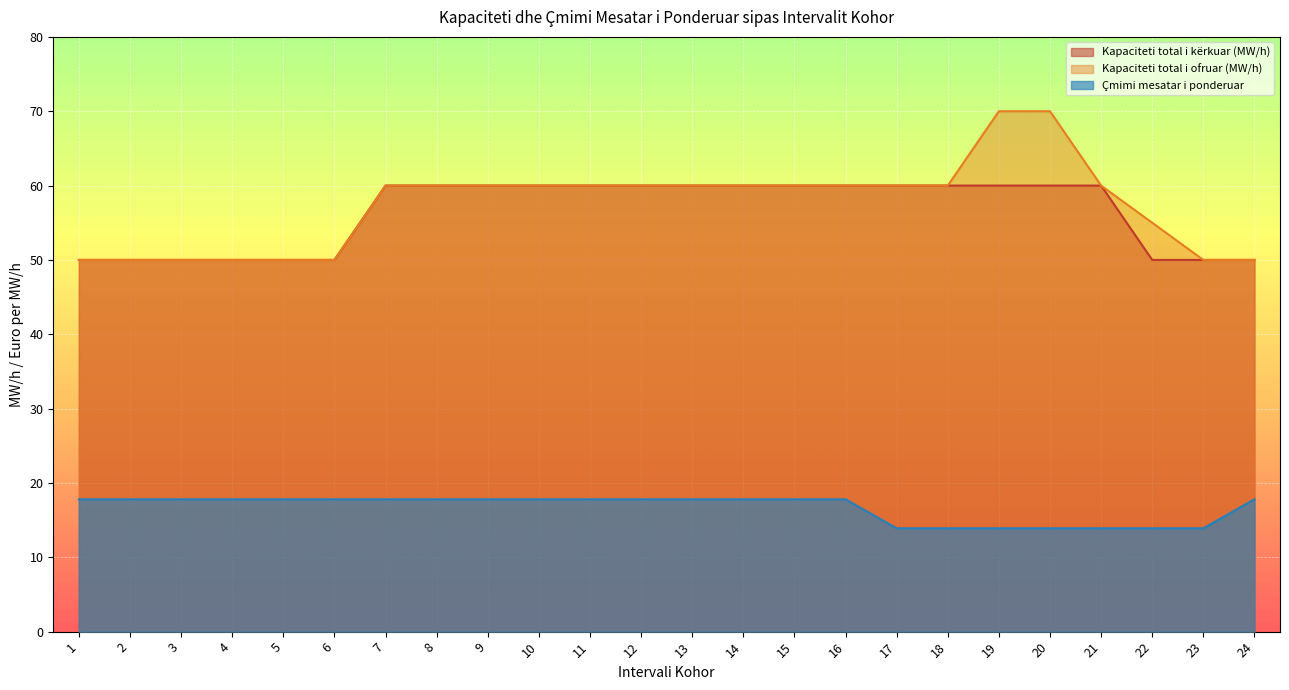

Where does the Çmimi mesatar i ponderuar series first go above 17?

1